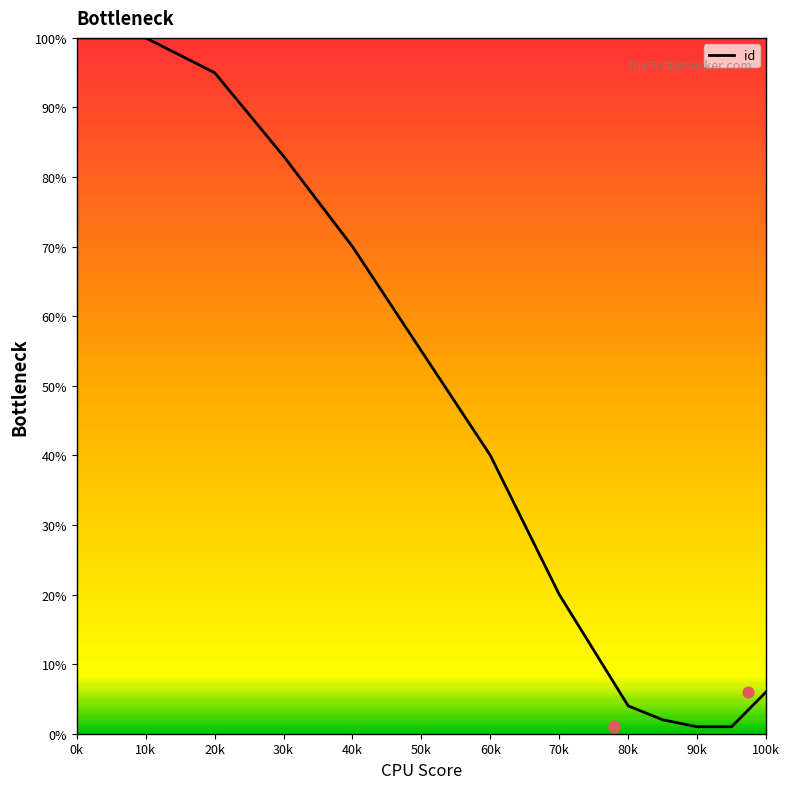

What is the change in value from 0k to 60k?

-60